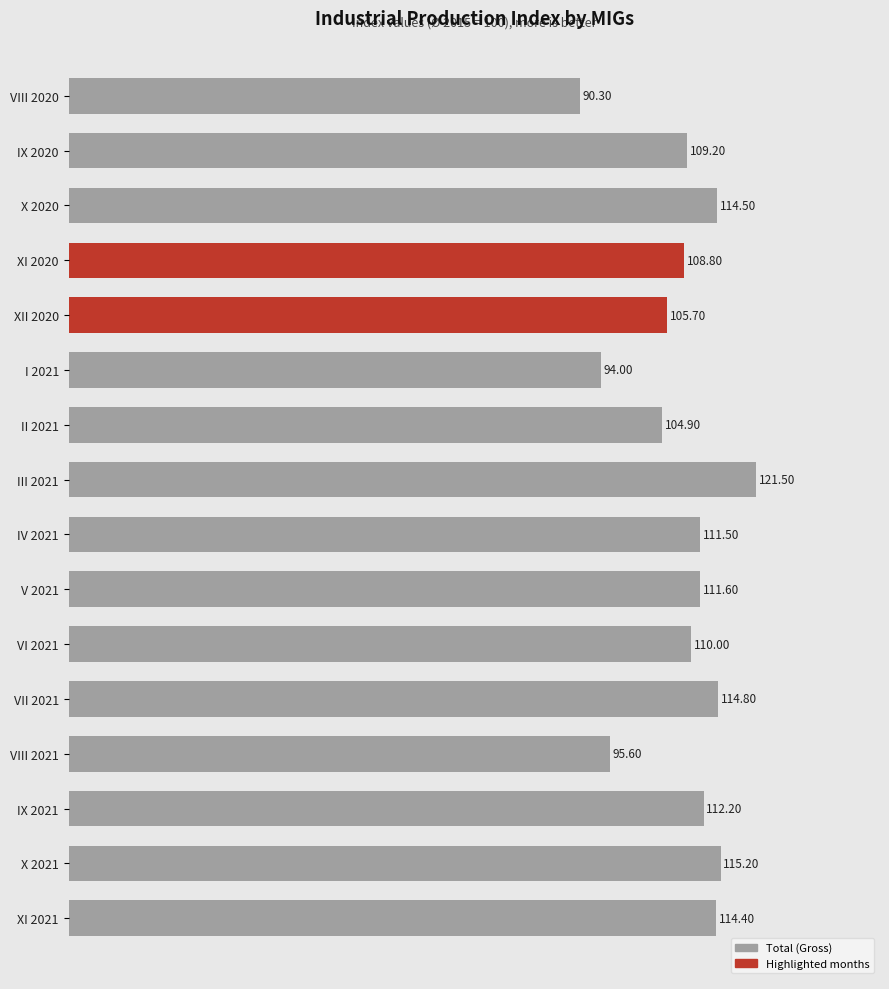

Approximately how many times larger is the value at V 2021 compared to VIII 2020?

1.2